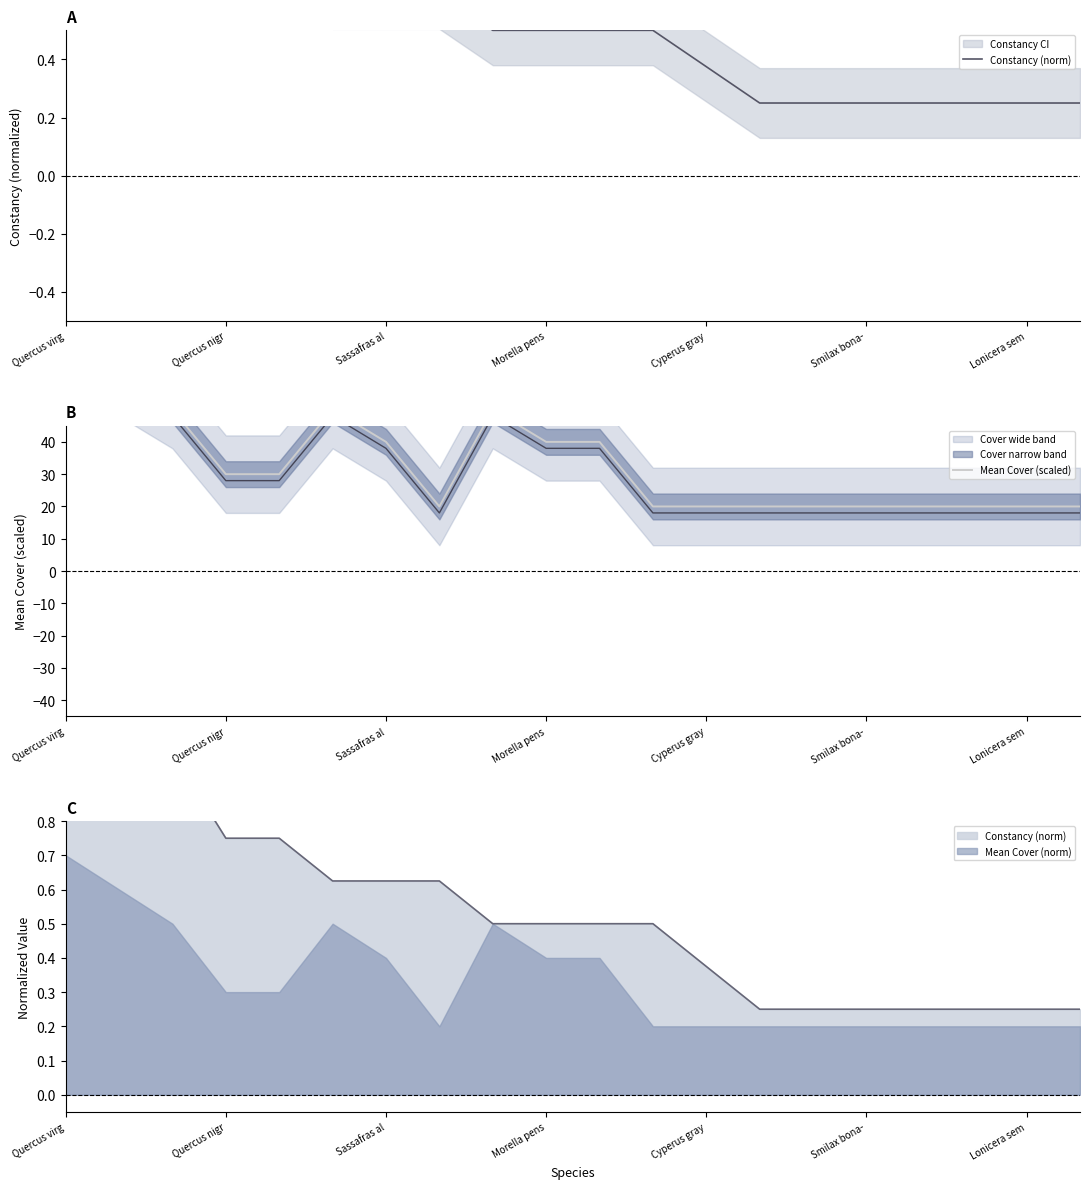

True or false: Constancy (norm) and Mean Cover (scaled) intersect in this chart.

False